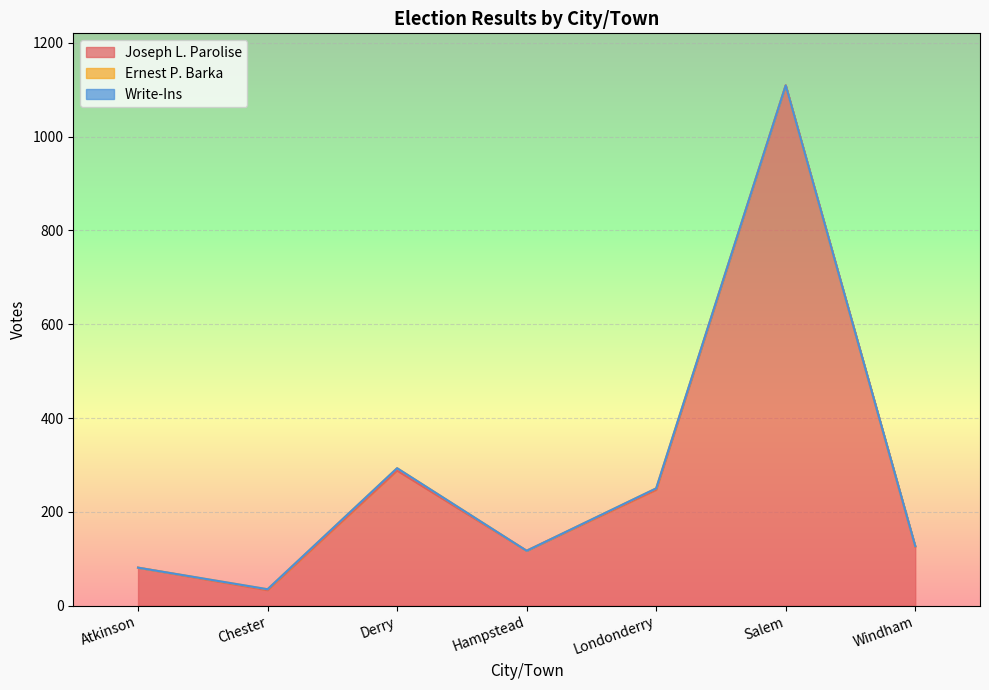

List the labels in order of Ernest P. Barka value, smallest first.

Atkinson, Hampstead, Salem, Windham, Chester, Londonderry, Derry